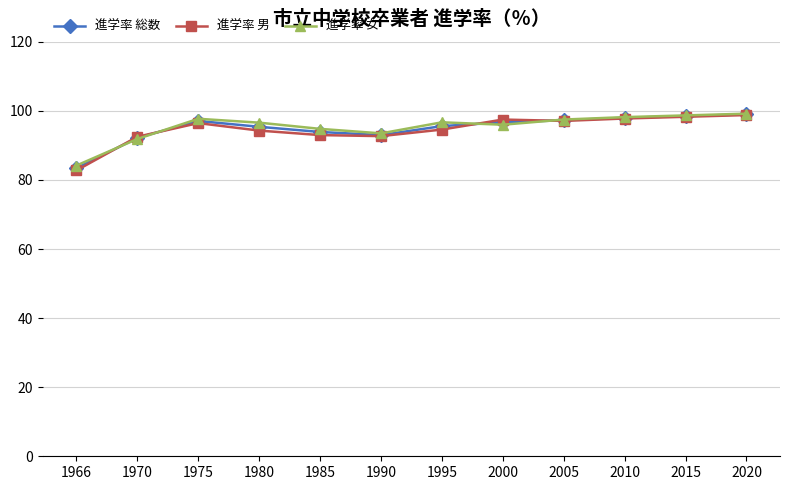

What is the smallest value displayed?

82.8